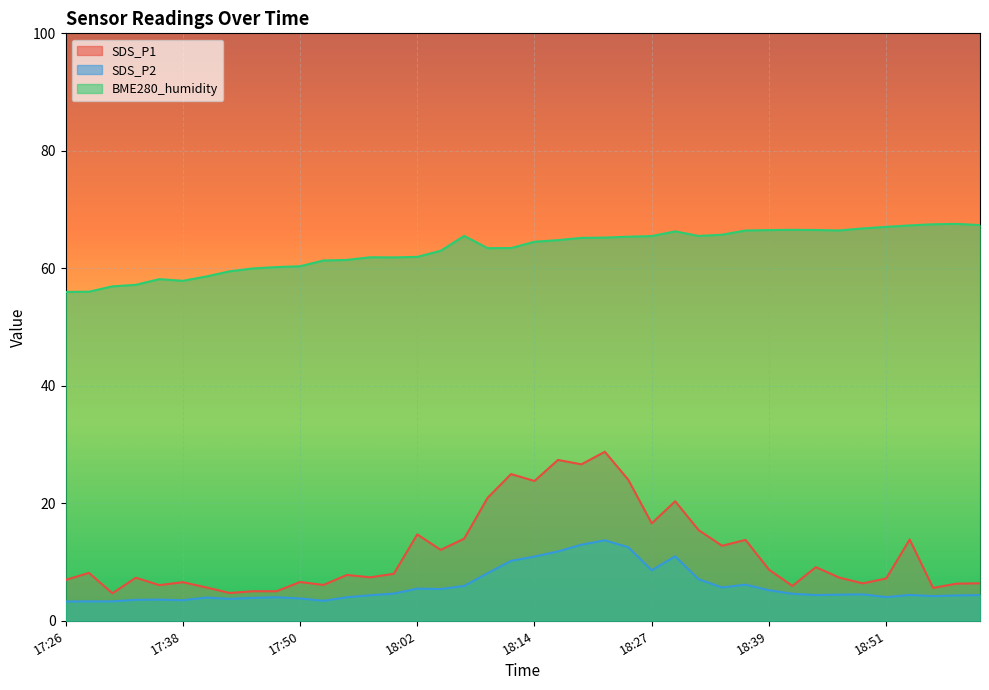

Which category has the highest value in the SDS_P2 series?

18:22